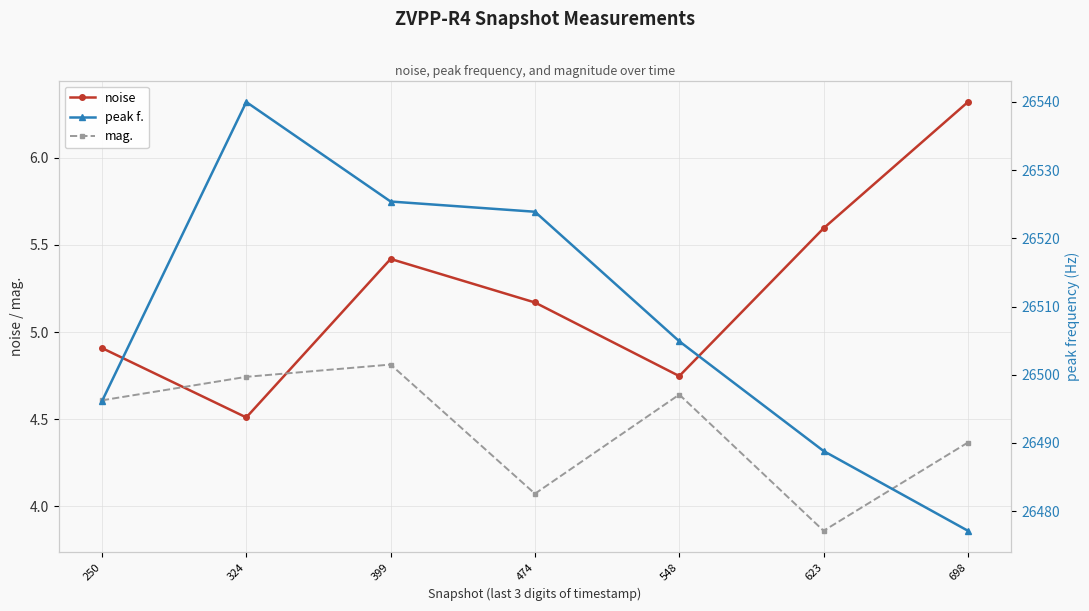

What is the total value across all series at 250?

26505.6